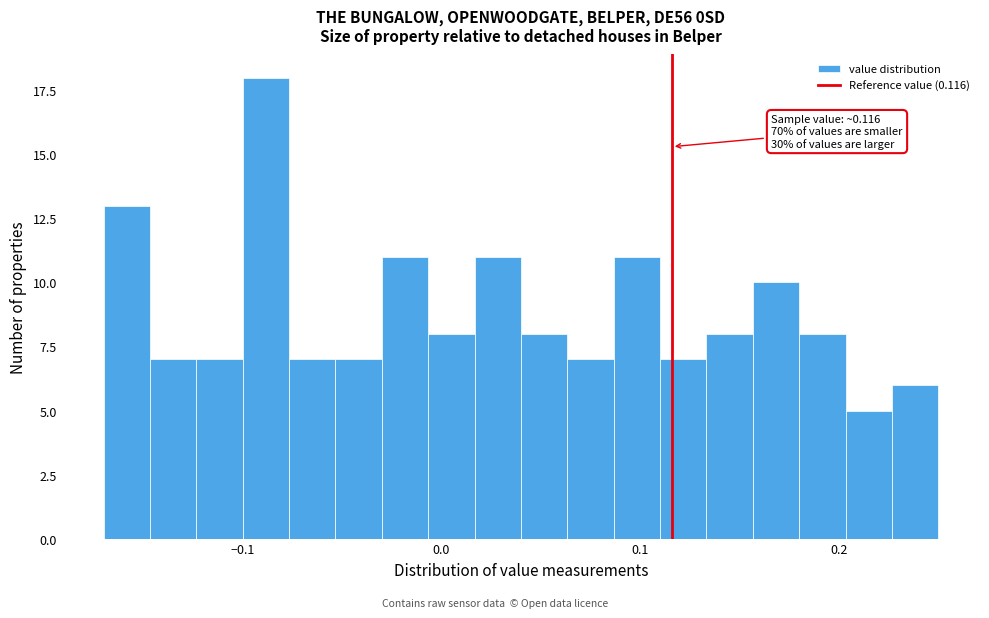

Around what value on the x-axis is the tallest bar? Give the approximate position of its centre, as read against the axis.

-0.09